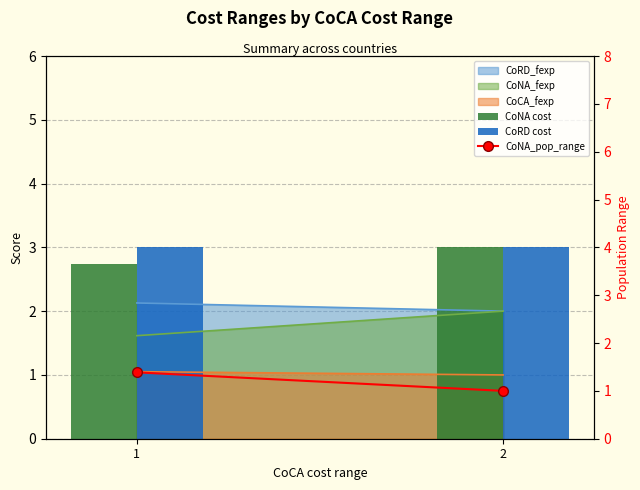

What is the highest value of the CoNA_pop_range series?

1.4